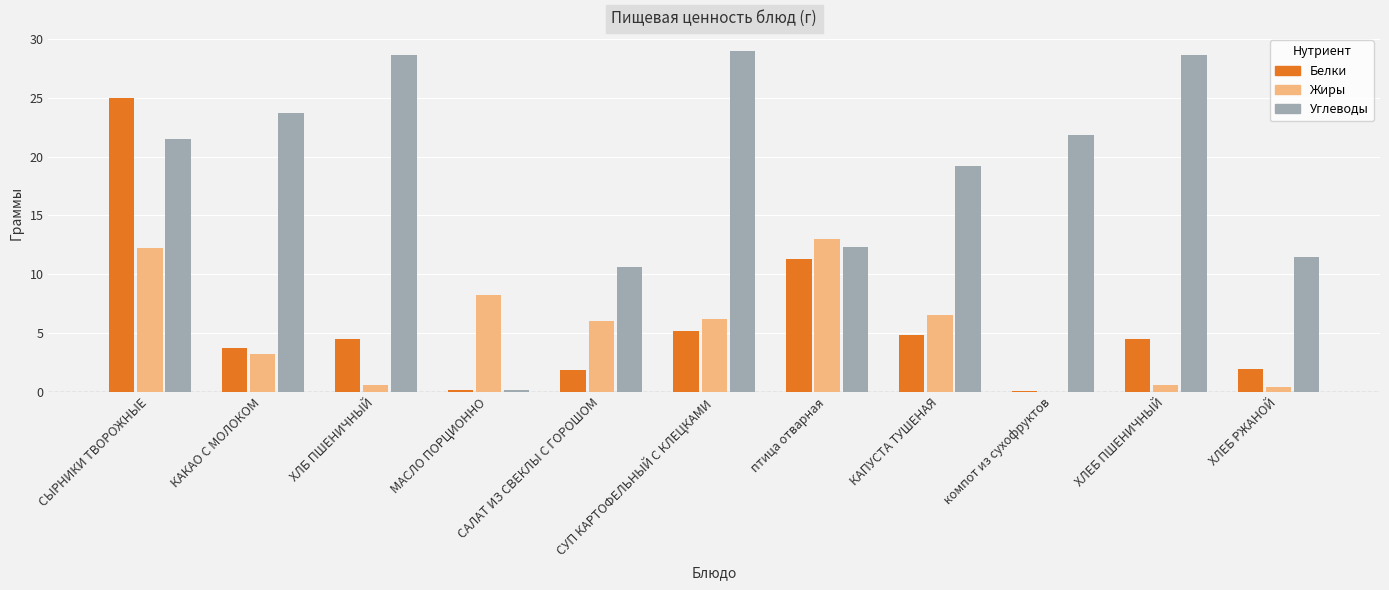

The value of Белки at МАСЛО ПОРЦИОННО is 0.1. True or false?

True